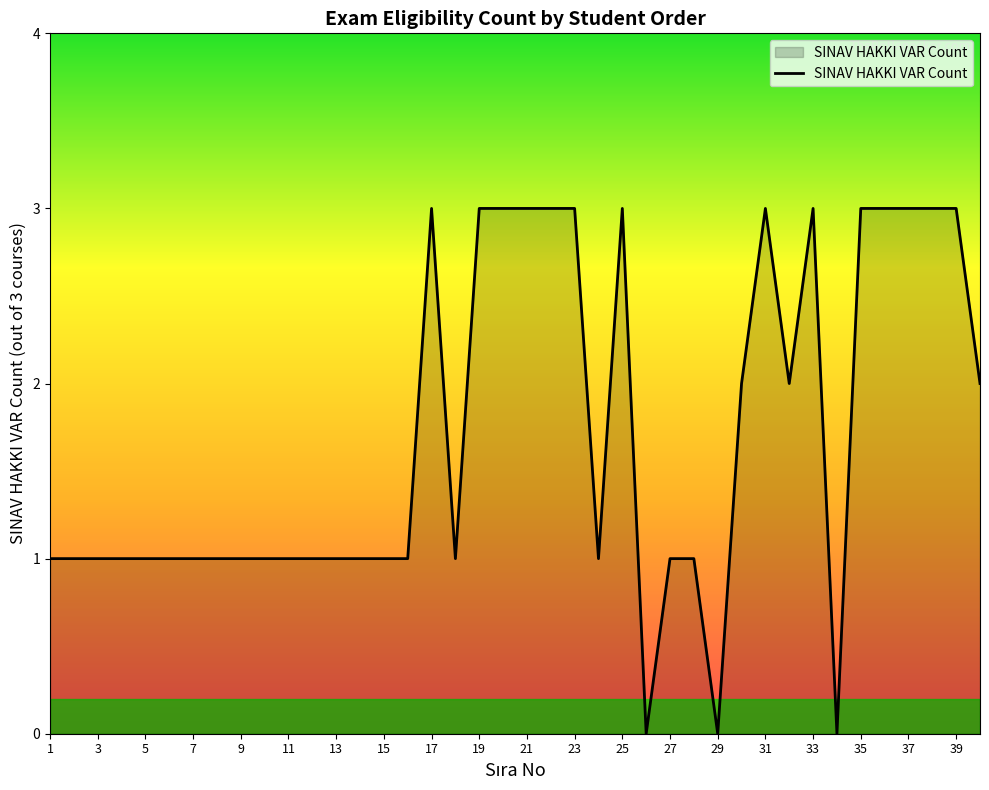

What is the maximum value shown in the chart?

3